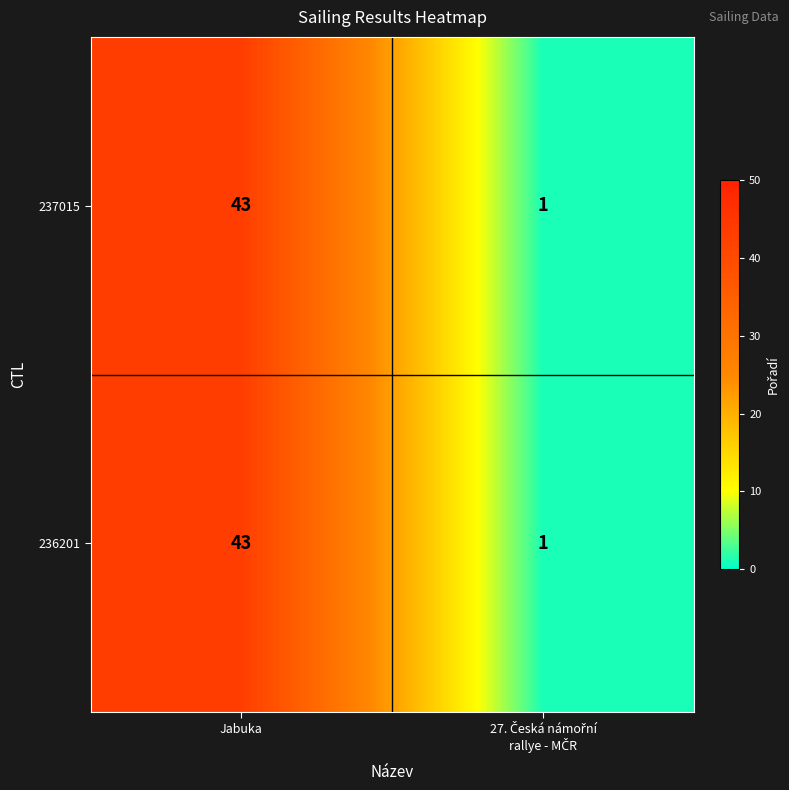

Which category has the highest value across all series?

Jabuka